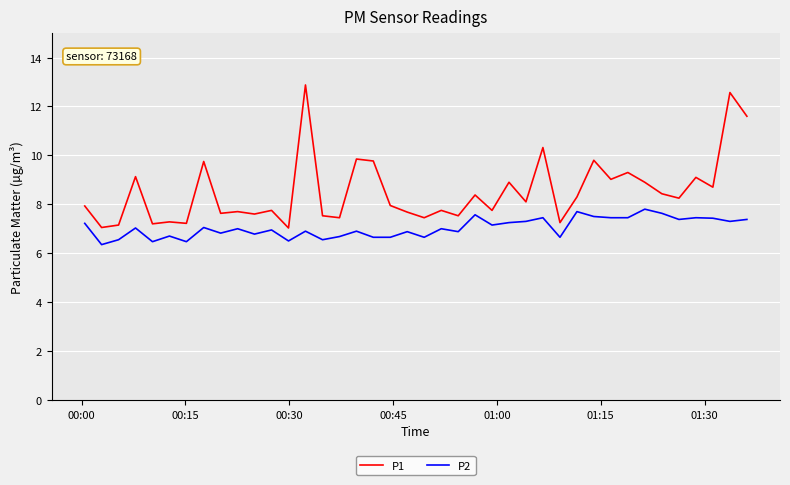

True or false: P1 and P2 intersect in this chart.

False